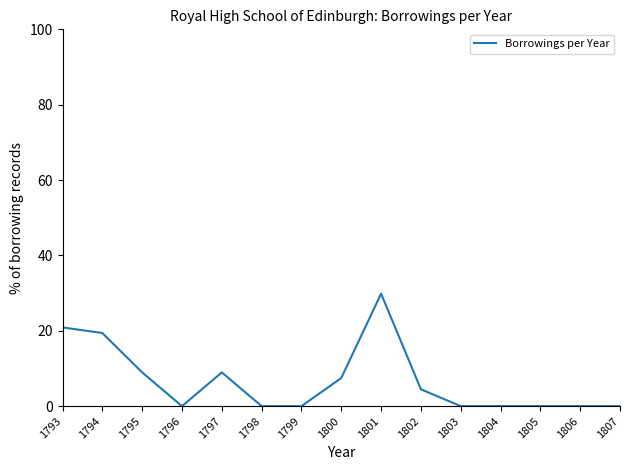

The chart shows a value of 5.5 at 1794. True or false?

False